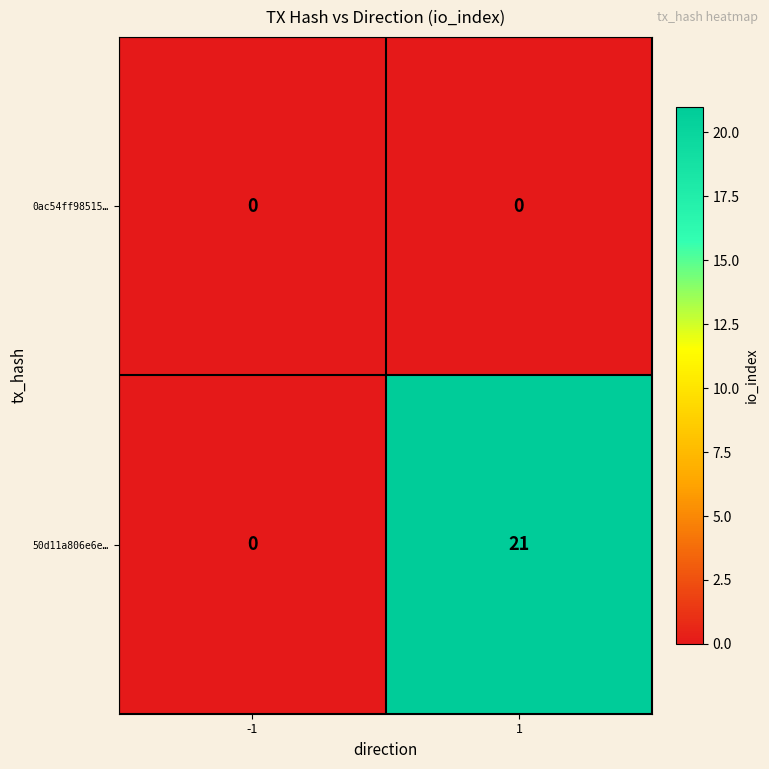

What is the sum of the 50d11a806e6e… values at 1 and -1?

21